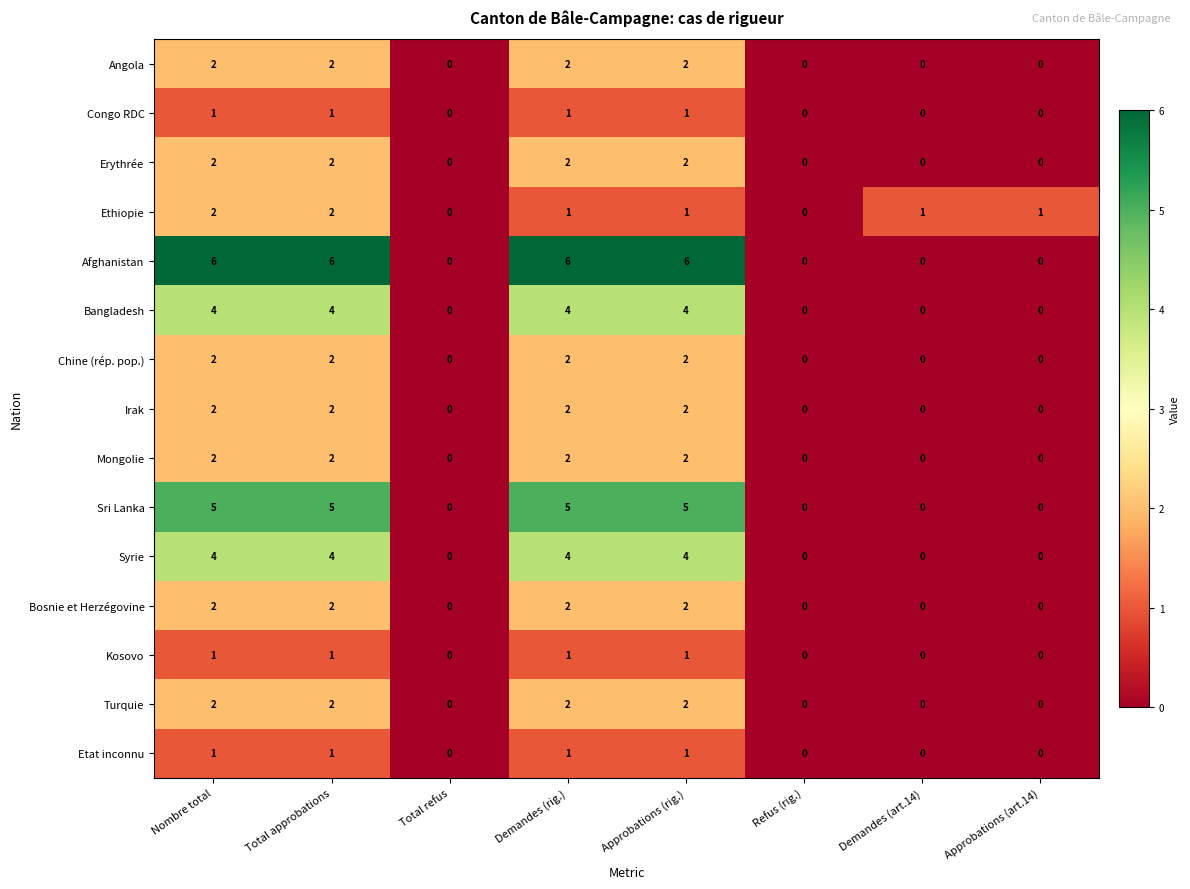

What is the greatest value displayed?

6